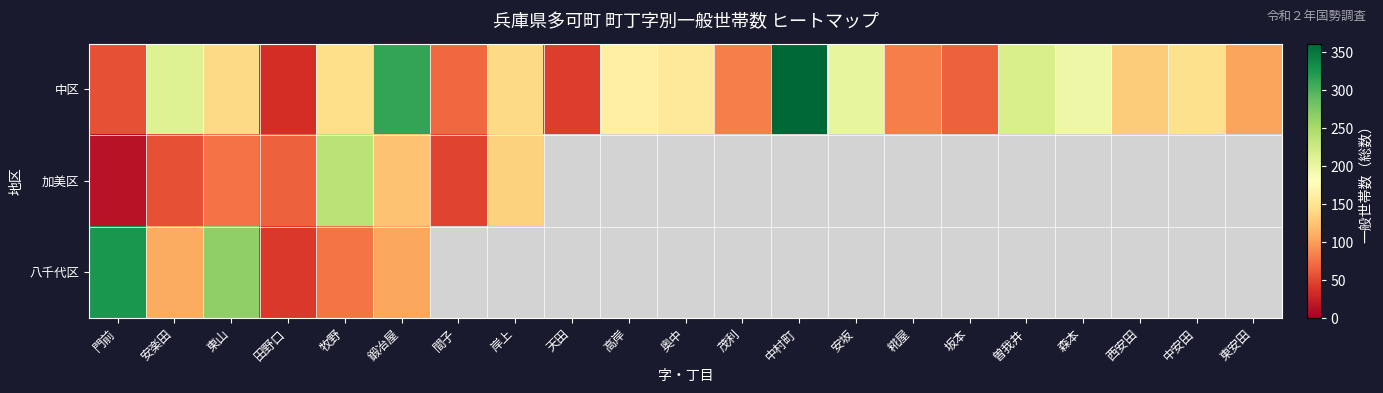

Is it true that 加美区 equals 95.3 at 安楽田?

False